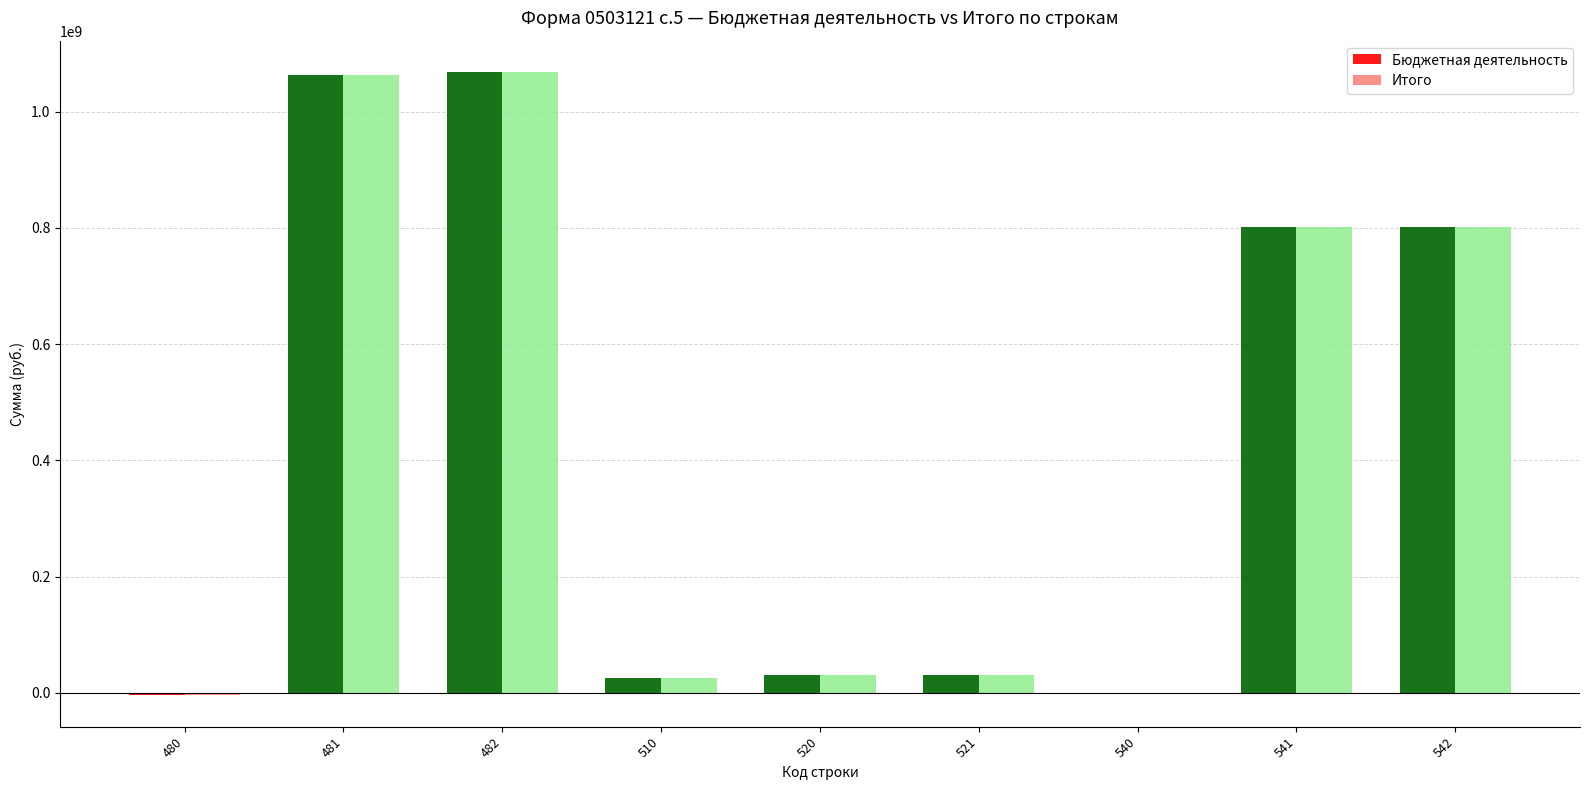

What is the sum of the Итого values at 541 and 542?

1602359882.5